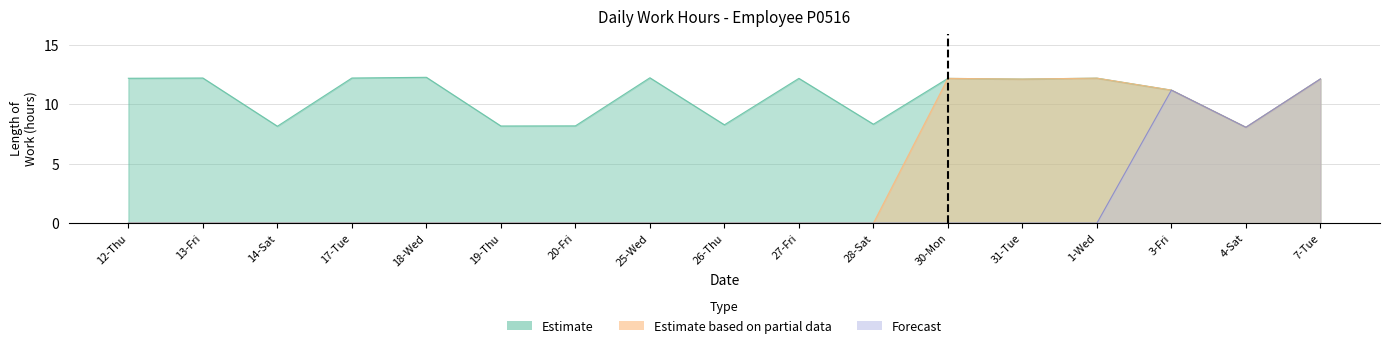

What is the average value of the Forecast series?

1.8